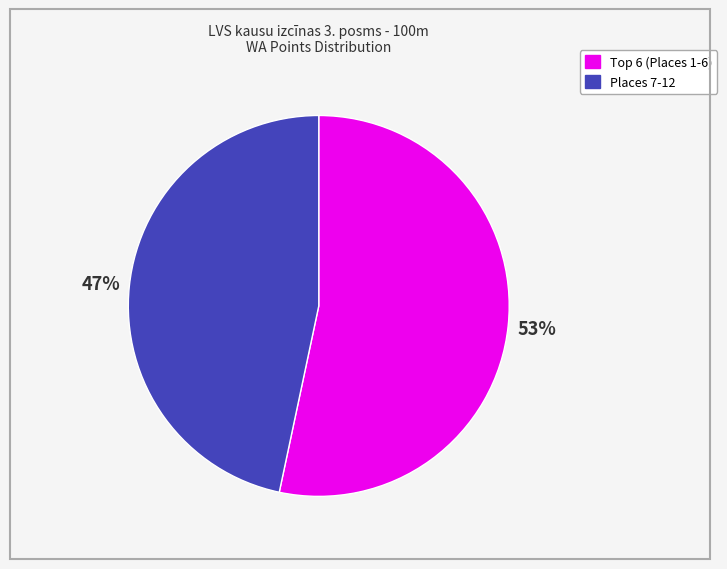

To the nearest percent, what is the average slice percentage?

50%